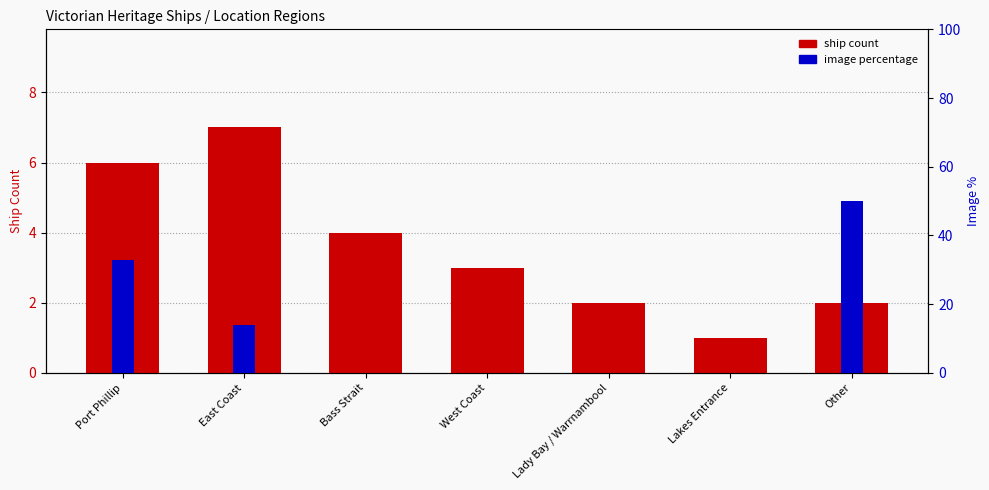

How many data points does each series have?

7